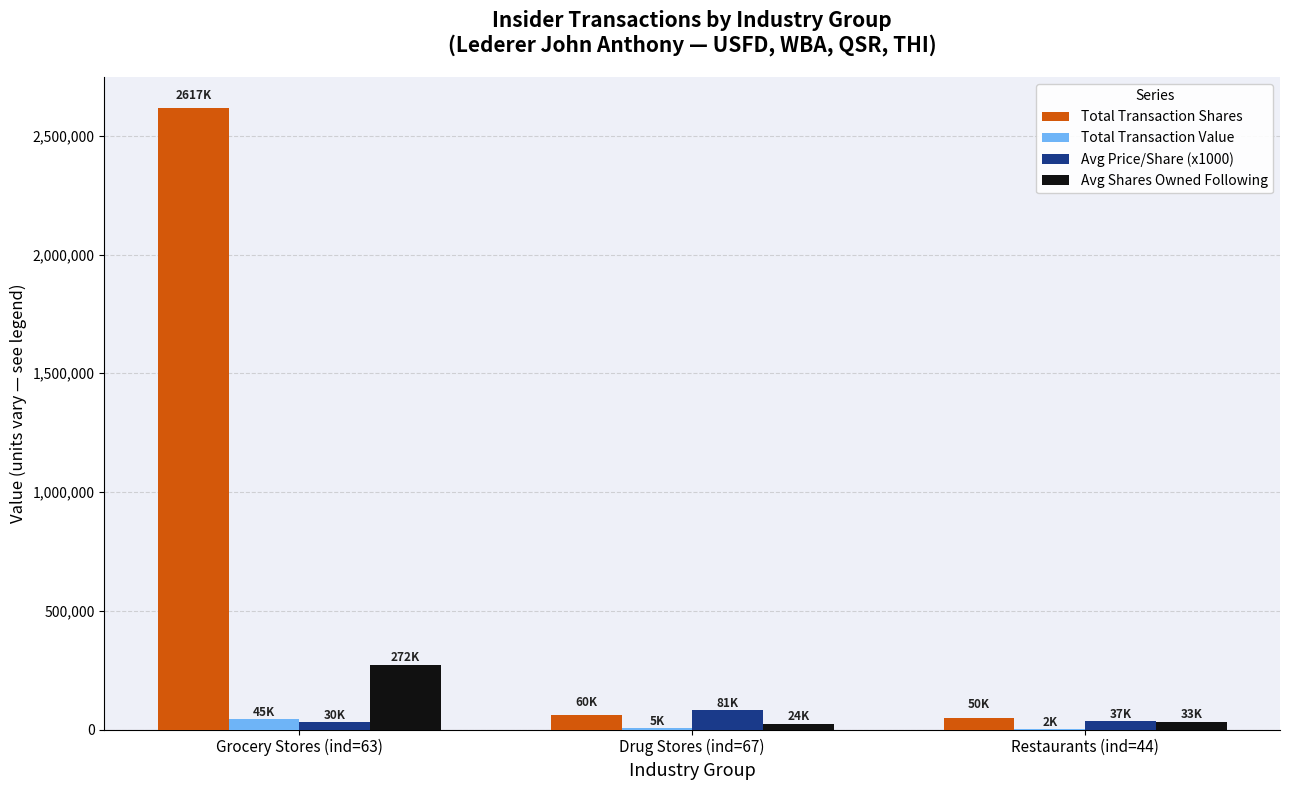

The value of Avg Price/Share (x1000) at Drug Stores (ind=67) is 80574. True or false?

True